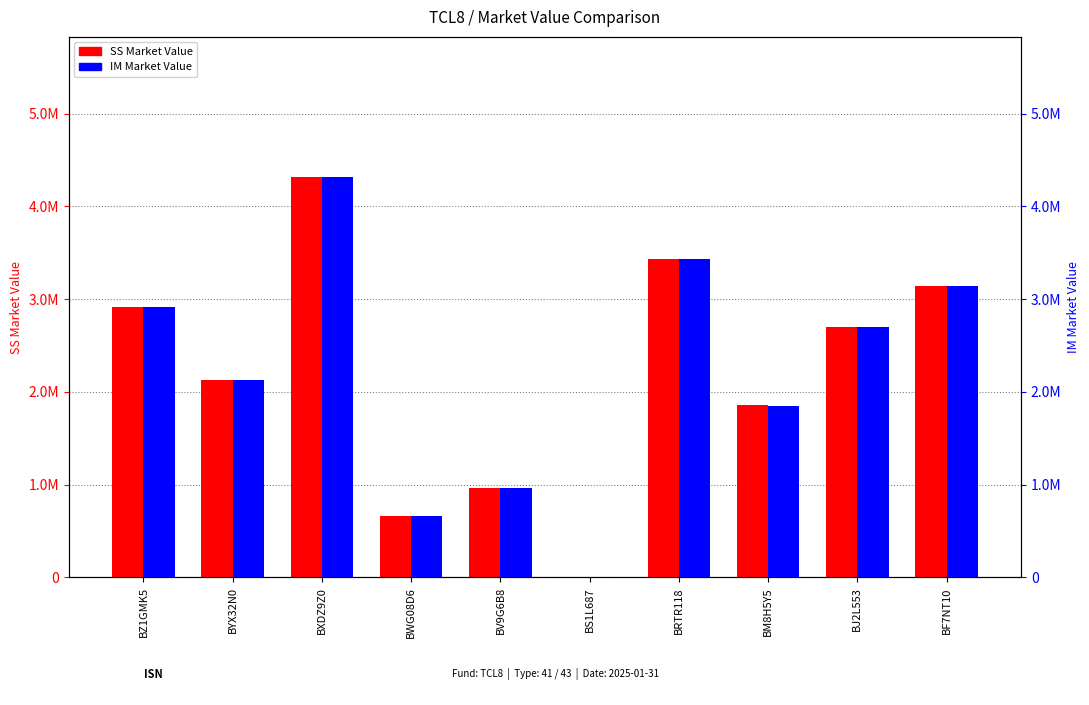

What are all the series names shown in the legend?

SS Market Value, IM Market Value